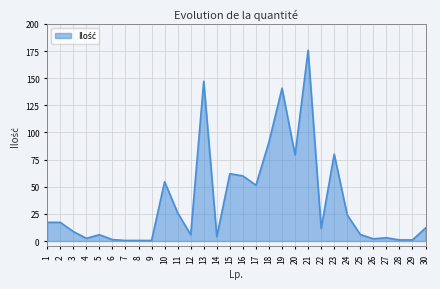

The value at 10 is 54.6. True or false?

True